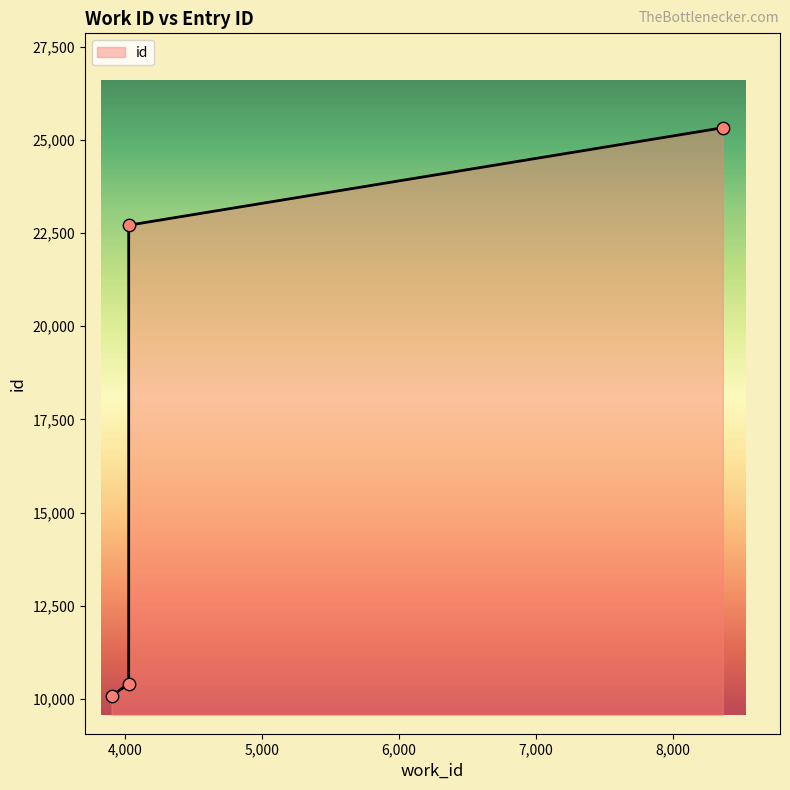

Approximately how many times larger is the value at 8364 compared to 4024?

1.1